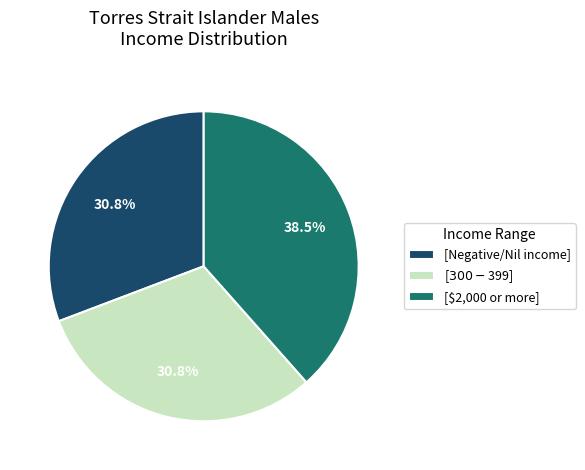

Which slice is the largest?

[$2,000 or more]